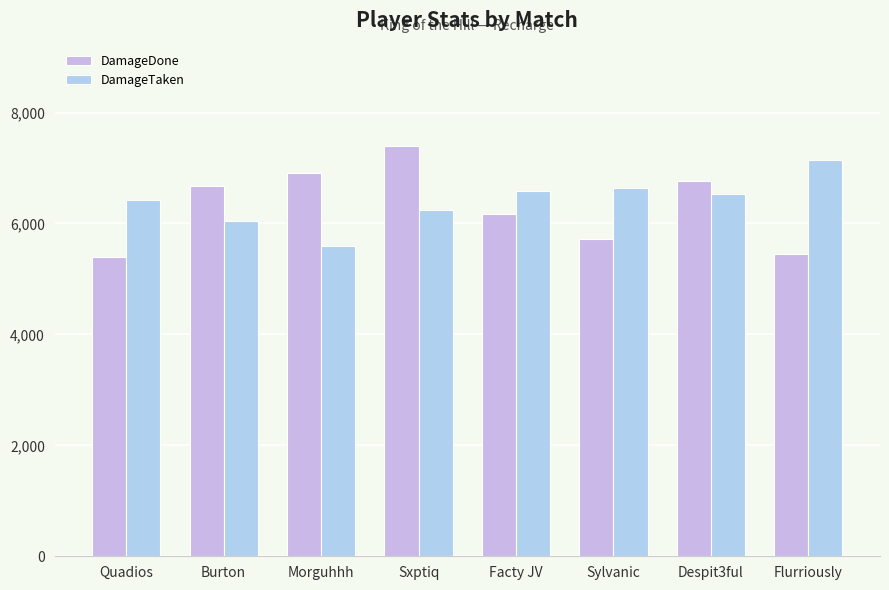

What is the value of the DamageDone bar at the 7th from the left?

6760